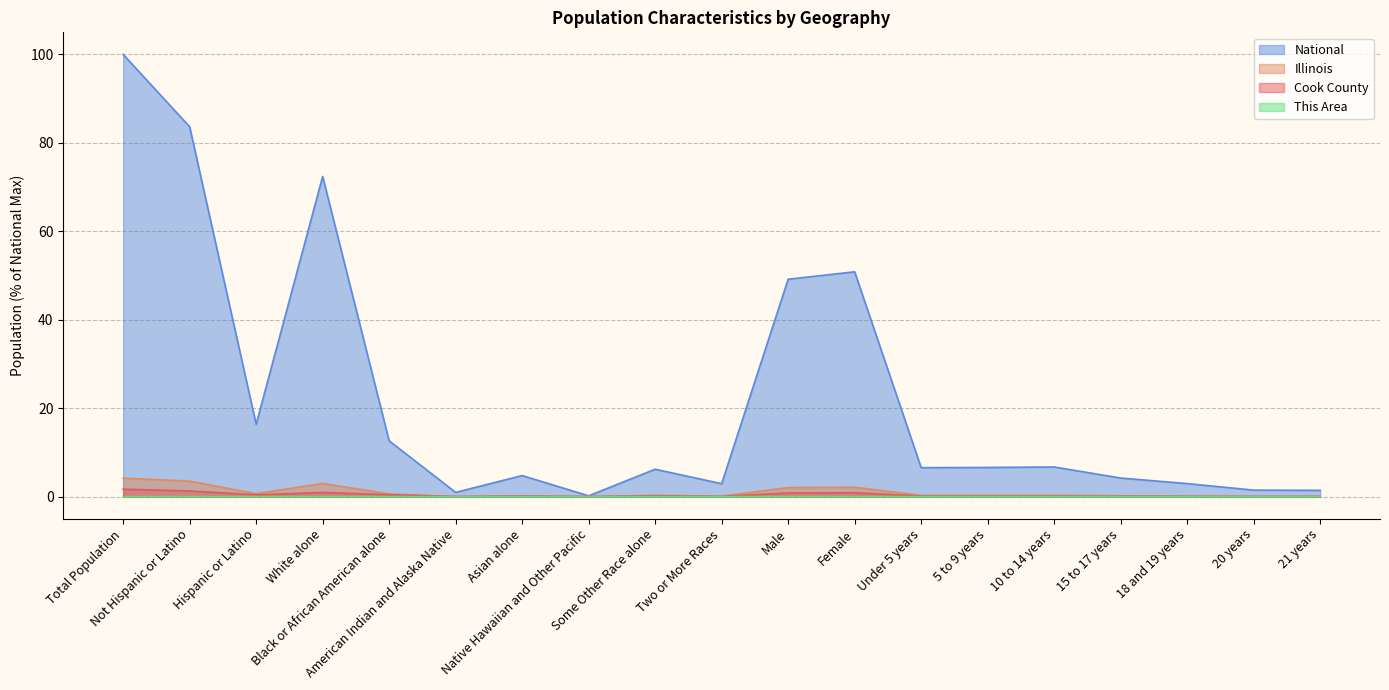

Where is the first local minimum for National?

Hispanic or Latino